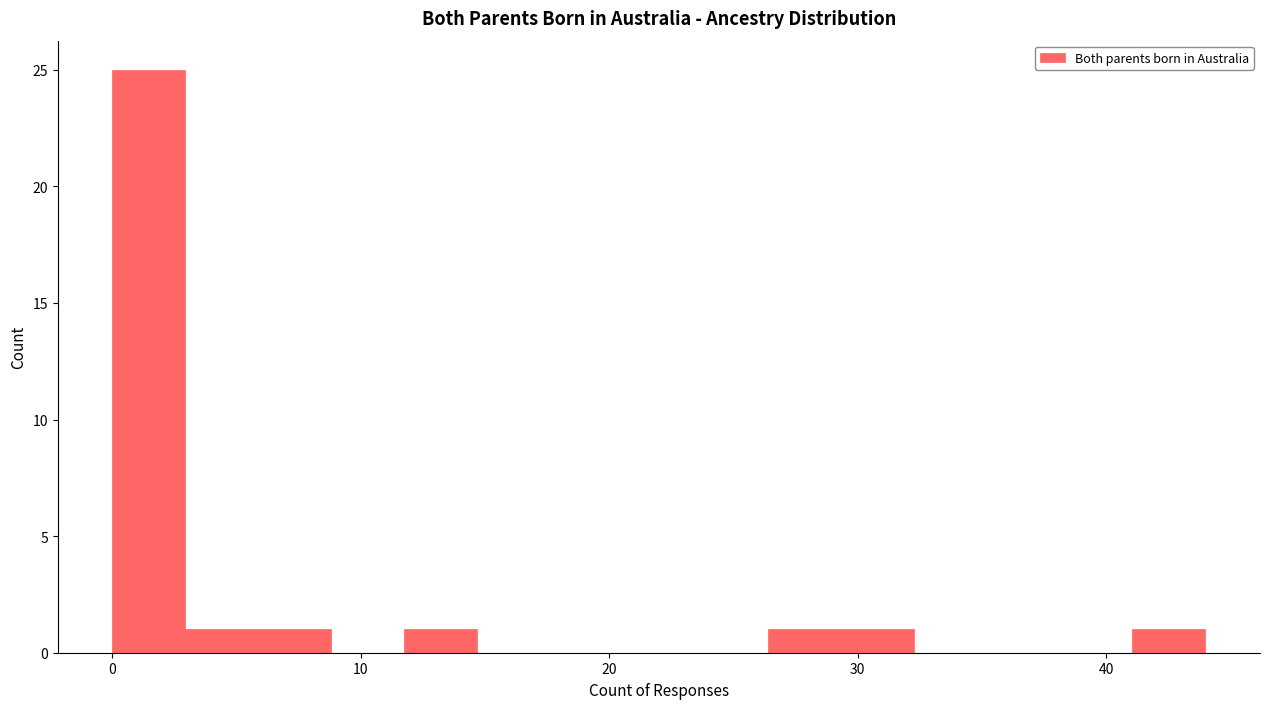

Read against the x-axis, roughly where is the centre of the tallest bar?

1